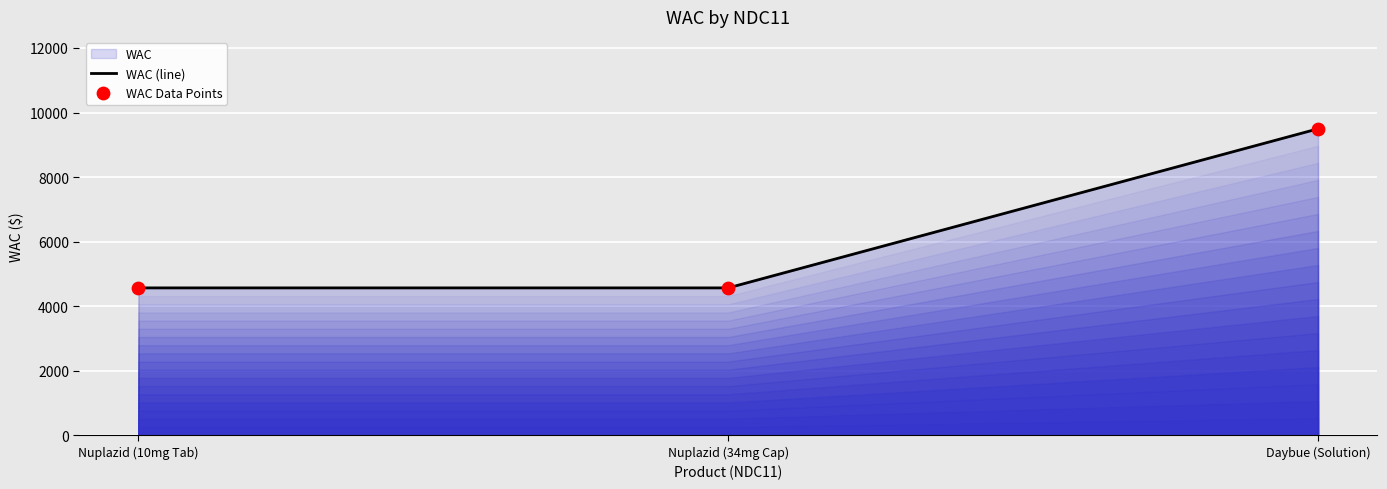

What is the average value?

6208